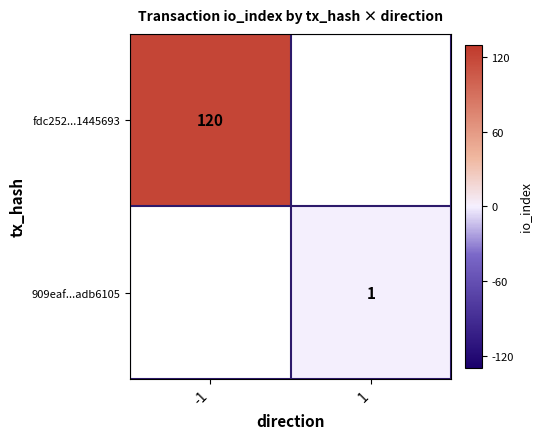

The value of 909eaf...adb6105 at 1 is 1. True or false?

True